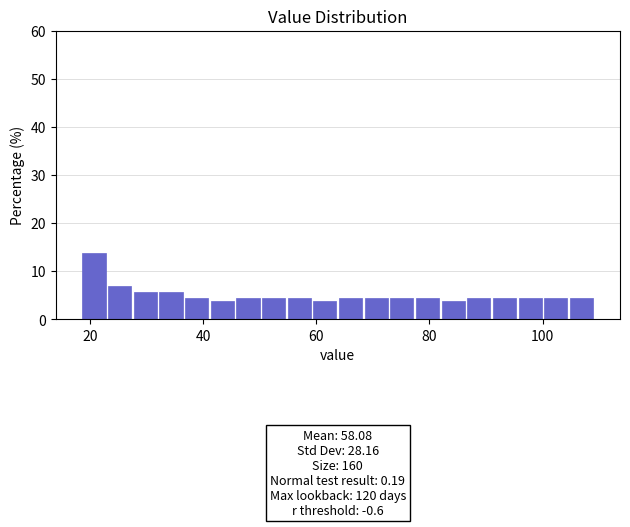

Read against the x-axis, roughly where is the centre of the tallest bar?

20